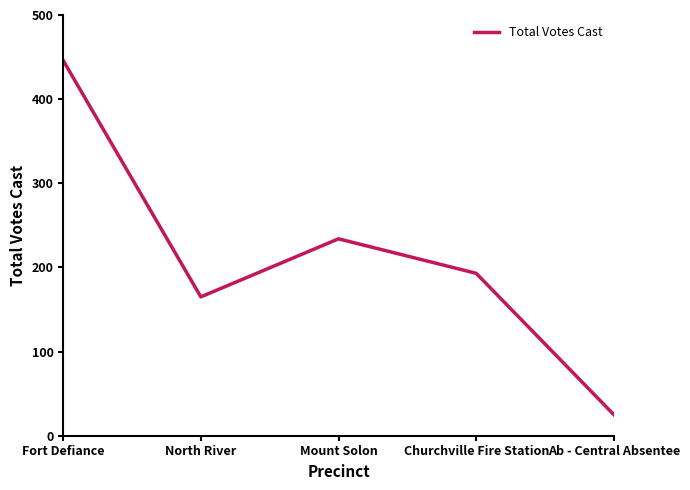

Where is the first local minimum?

North River